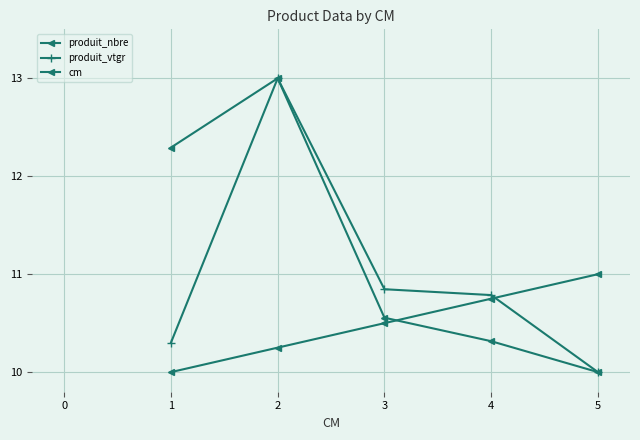

How many lines are shown in the chart?

3